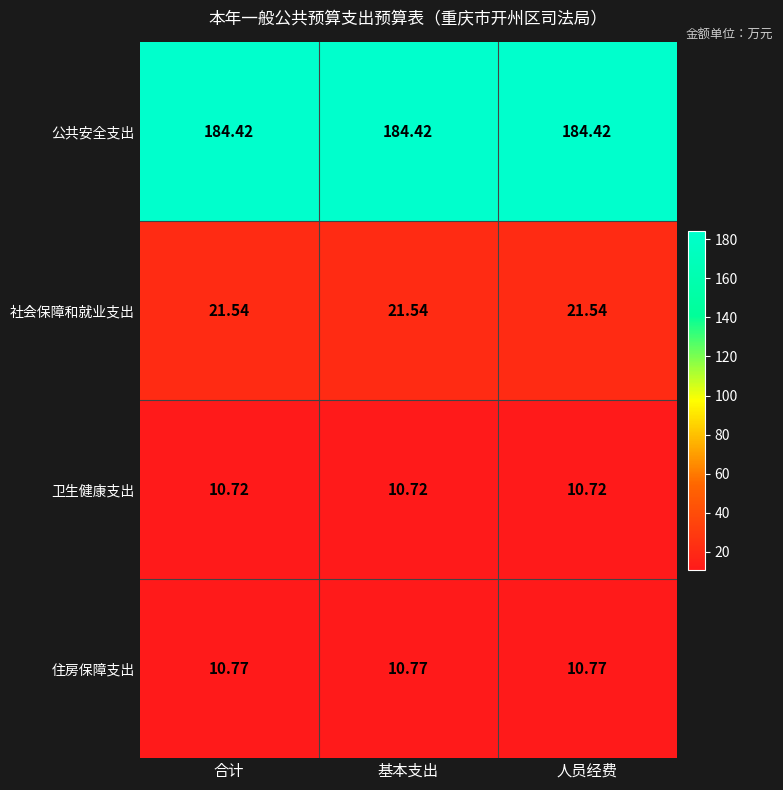

Rank the series by their maximum value, from lowest to highest.

卫生健康支出, 住房保障支出, 社会保障和就业支出, 公共安全支出